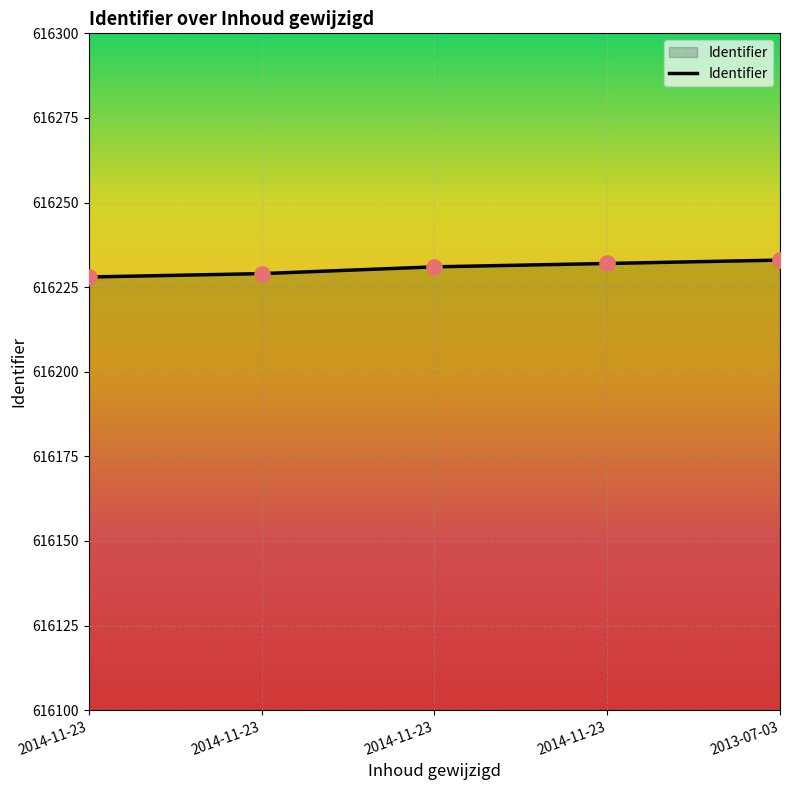

What is the change in value from 2014-11-23 to 2014-11-23?

+3